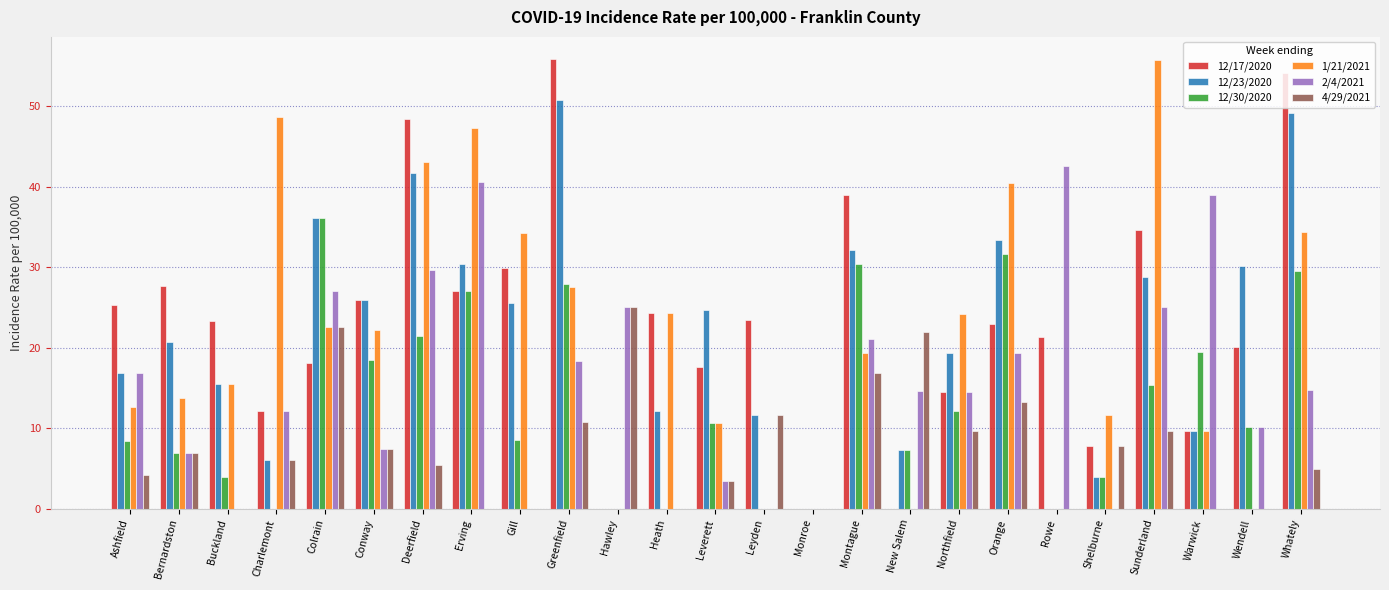

True or false: 12/30/2020 has a value of 29.5 at Warwick.

False